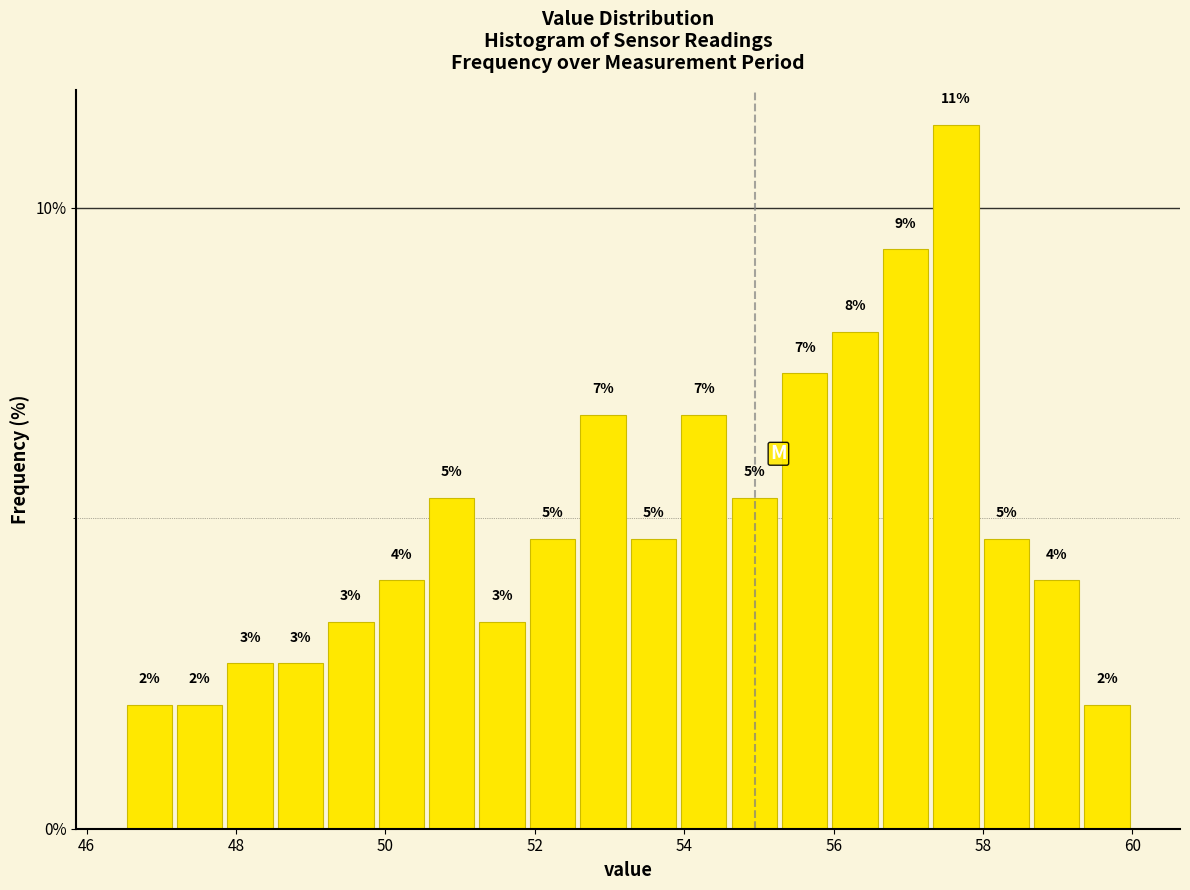

Around what value on the x-axis is the tallest bar? Give the approximate position of its centre, as read against the axis.

57.6